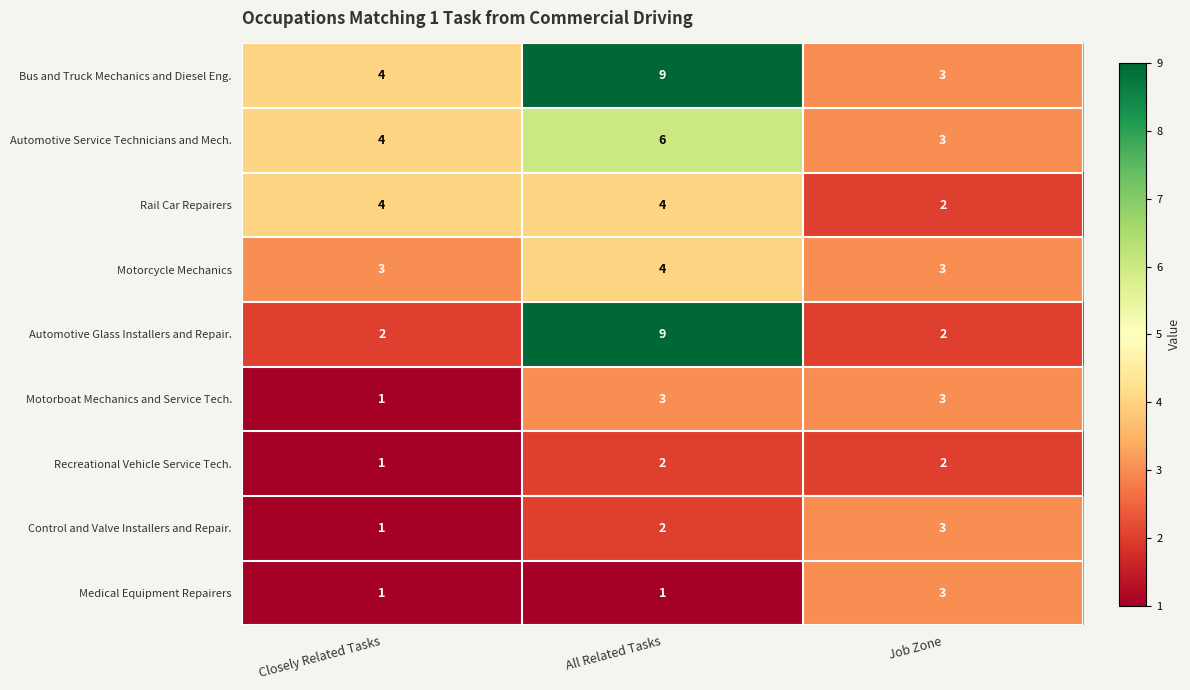

List the labels in order of Automotive Service Technicians and Mech. value, largest first.

All Related Tasks, Closely Related Tasks, Job Zone